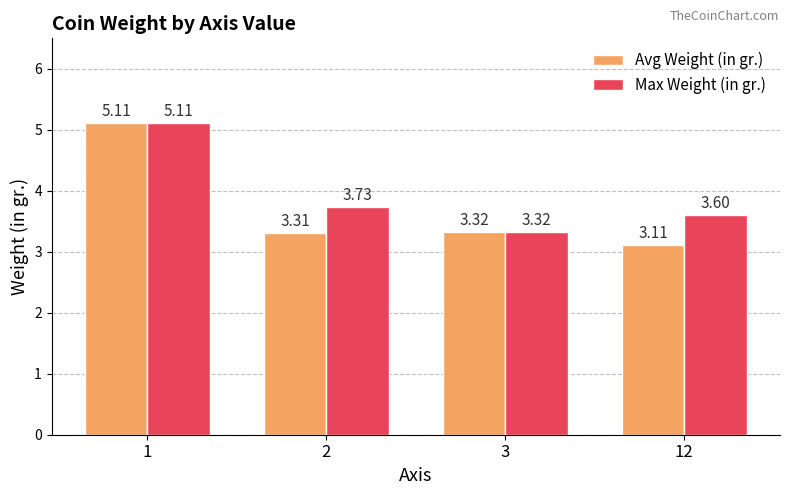

At which category does the chart reach its peak across all series?

1